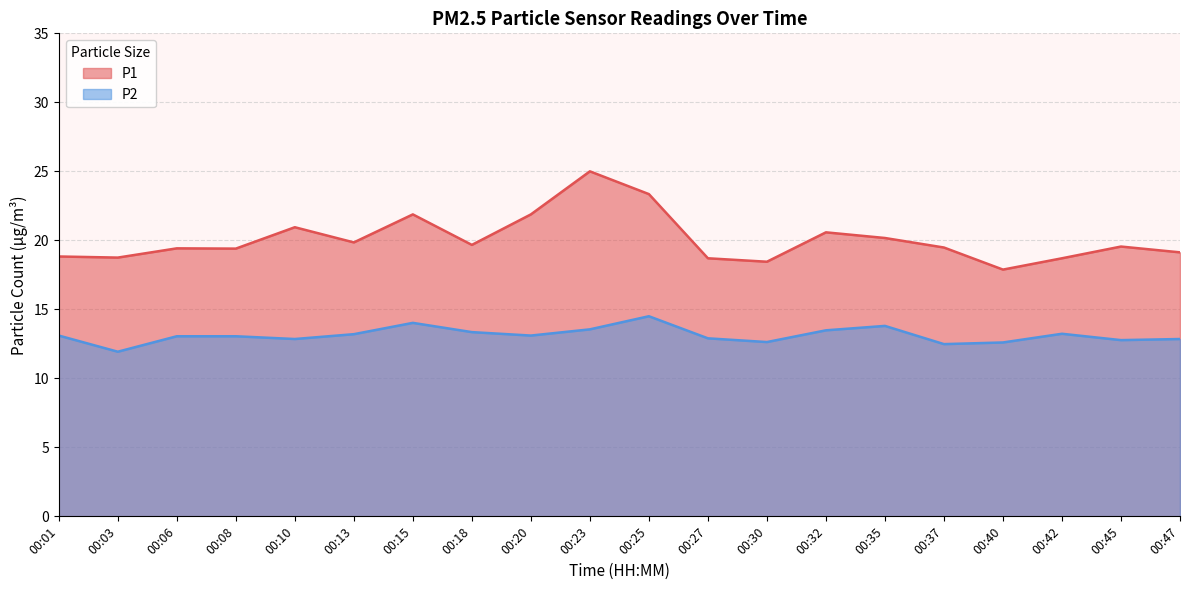

Which series has the largest range (max minus min)?

P1